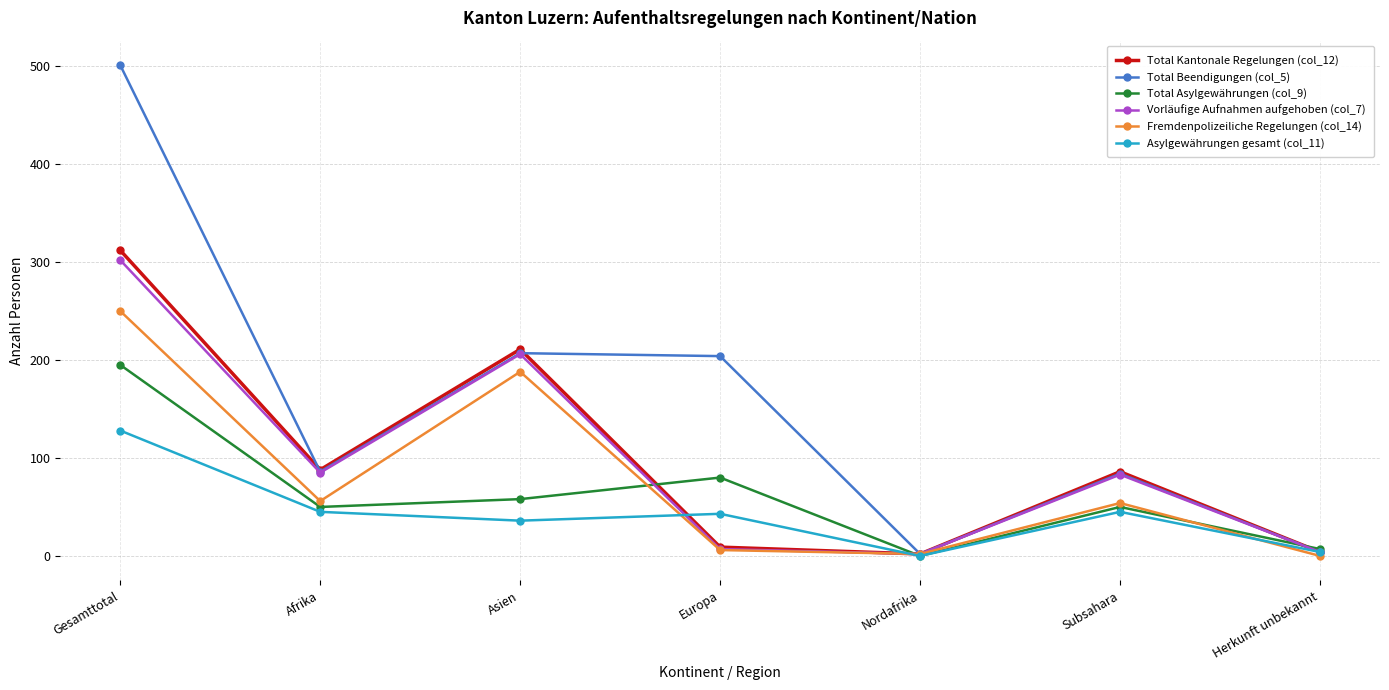

What position from the left is Europa?

4